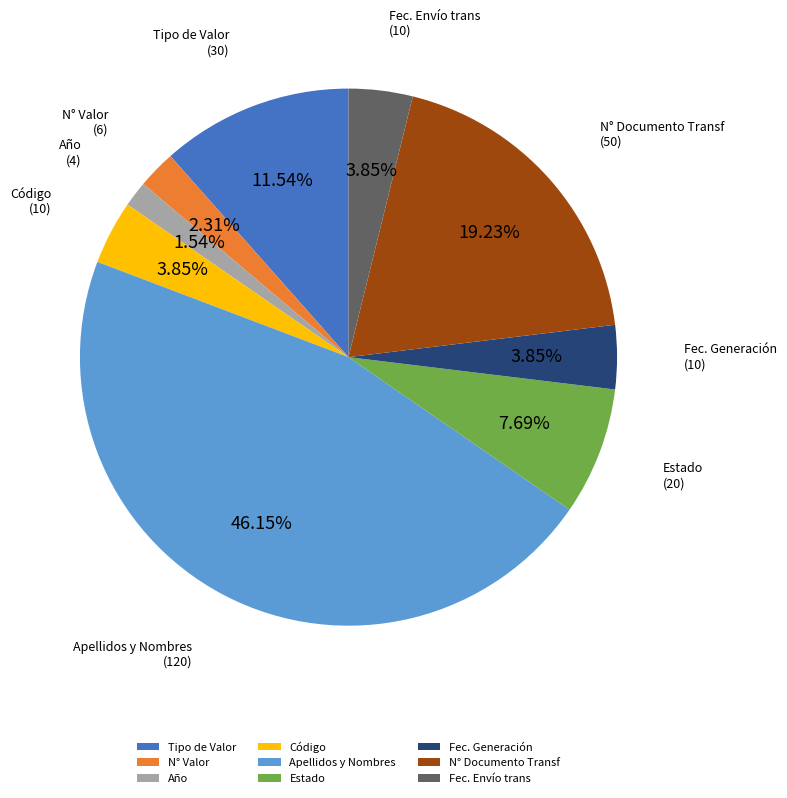

What percentage is NOT represented by Código?

96.2%